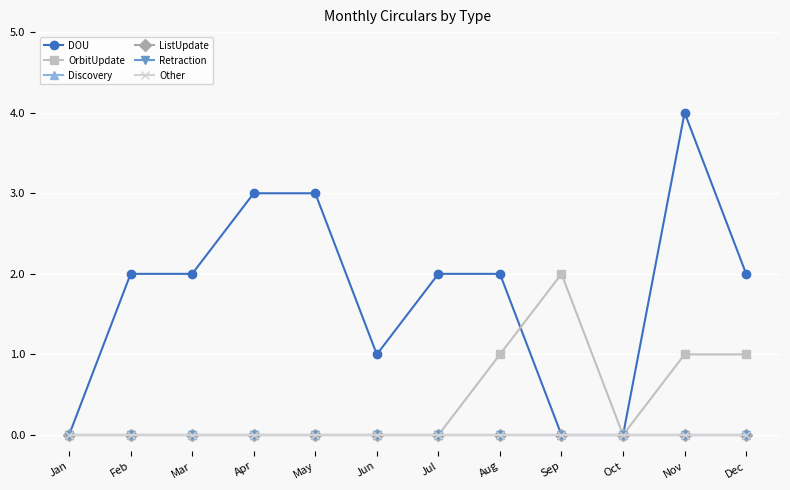

True or false: ListUpdate and OrbitUpdate cross at least once.

False